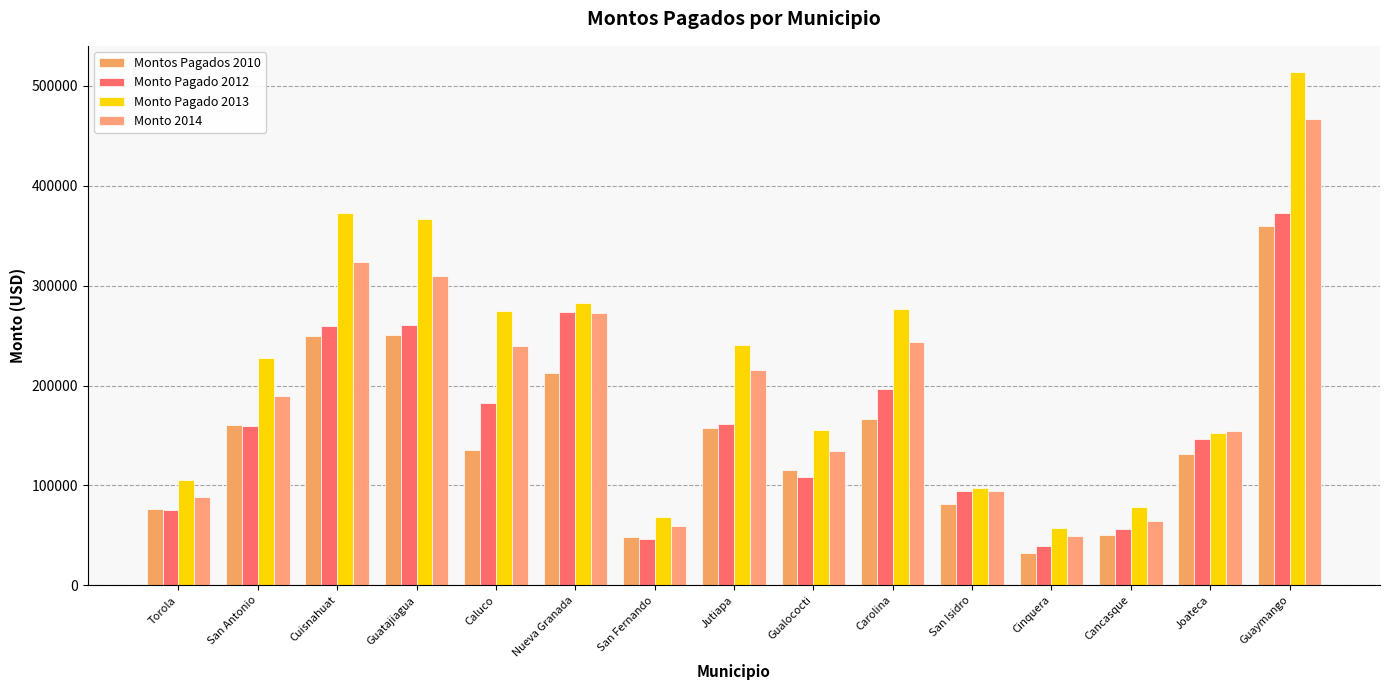

At which label does Montos Pagados 2010 reach its minimum?

Cinquera